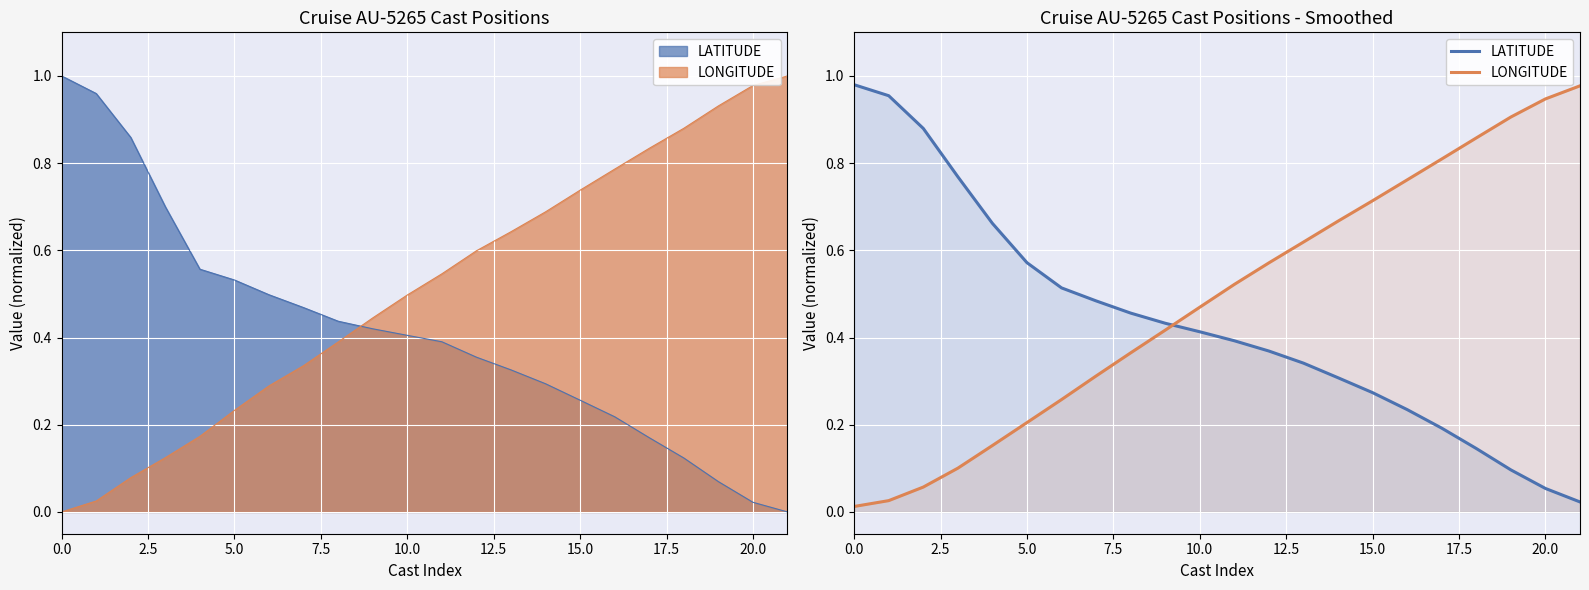

Which series ends up on top after the final intersection of LATITUDE and LONGITUDE?

LONGITUDE